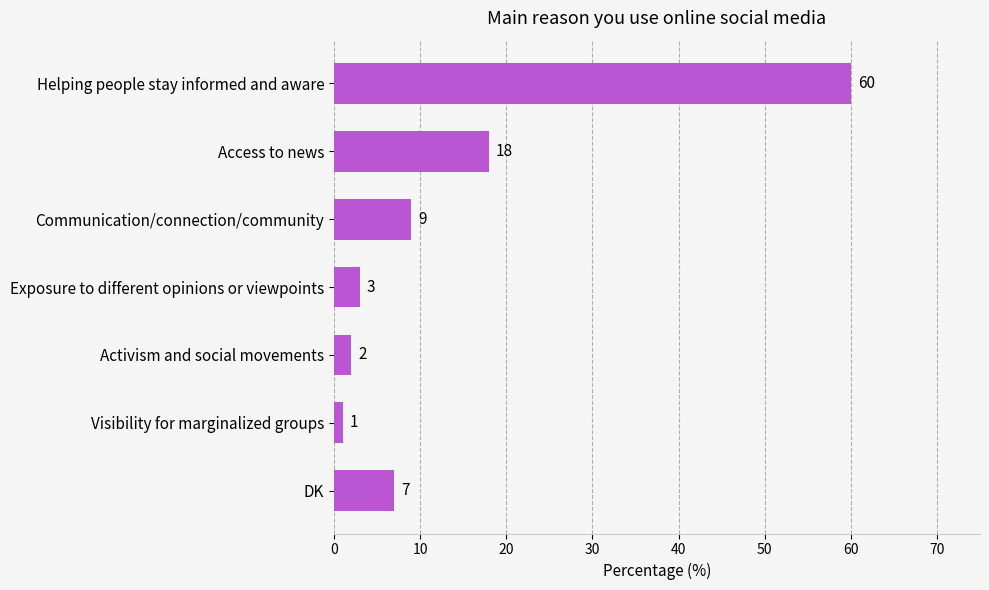

Rank the categories by value from highest to lowest.

Helping people stay informed and aware, Access to news, Communication/connection/community, DK, Exposure to different opinions or viewpoints, Activism and social movements, Visibility for marginalized groups